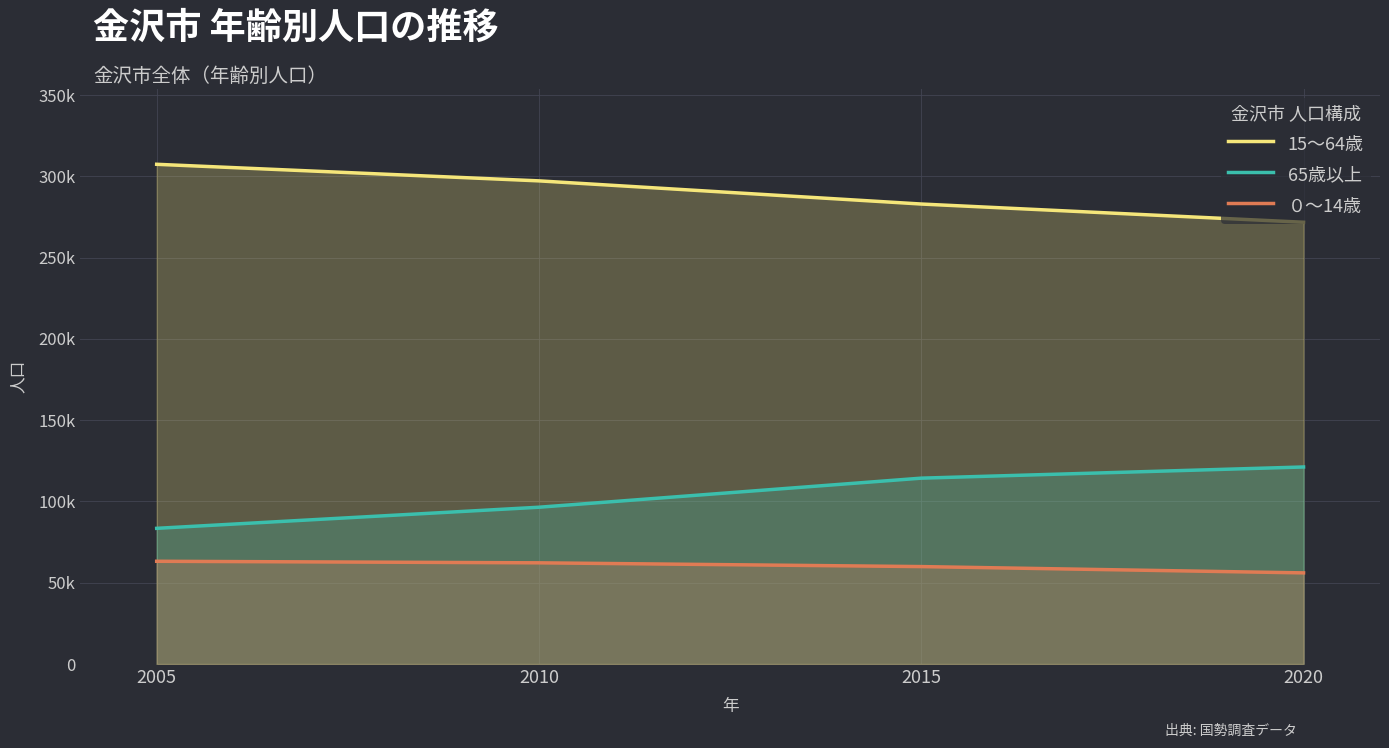

How many values in the ０～14歳 series exceed 62258?

1